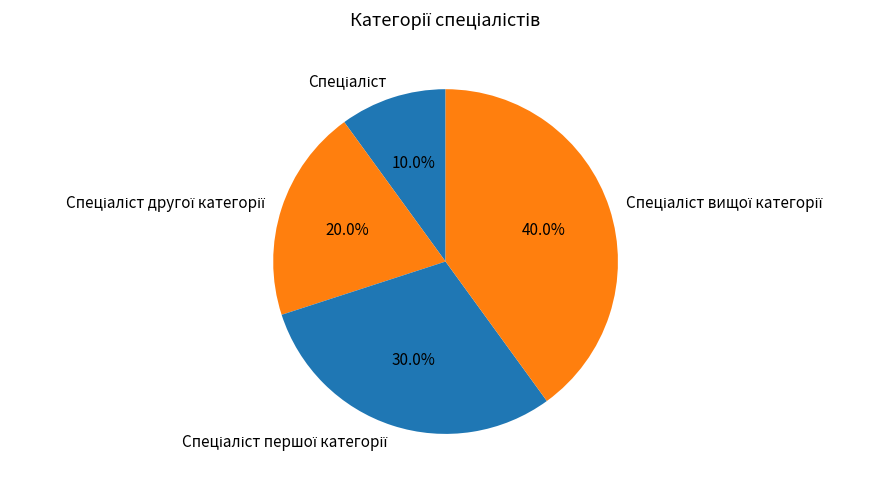

How many segments does this pie chart have?

4